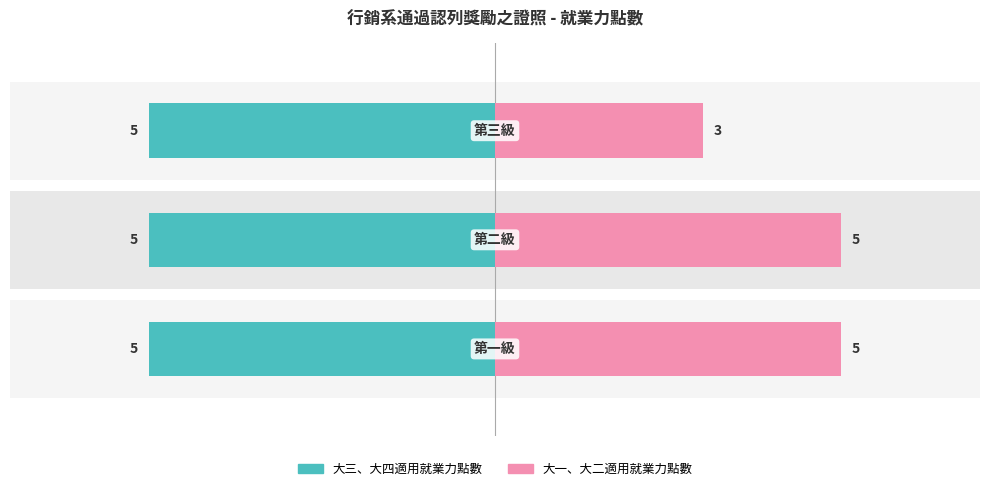

The value of 大一、大二適用就業力點數 at 第二級 is 5. True or false?

True